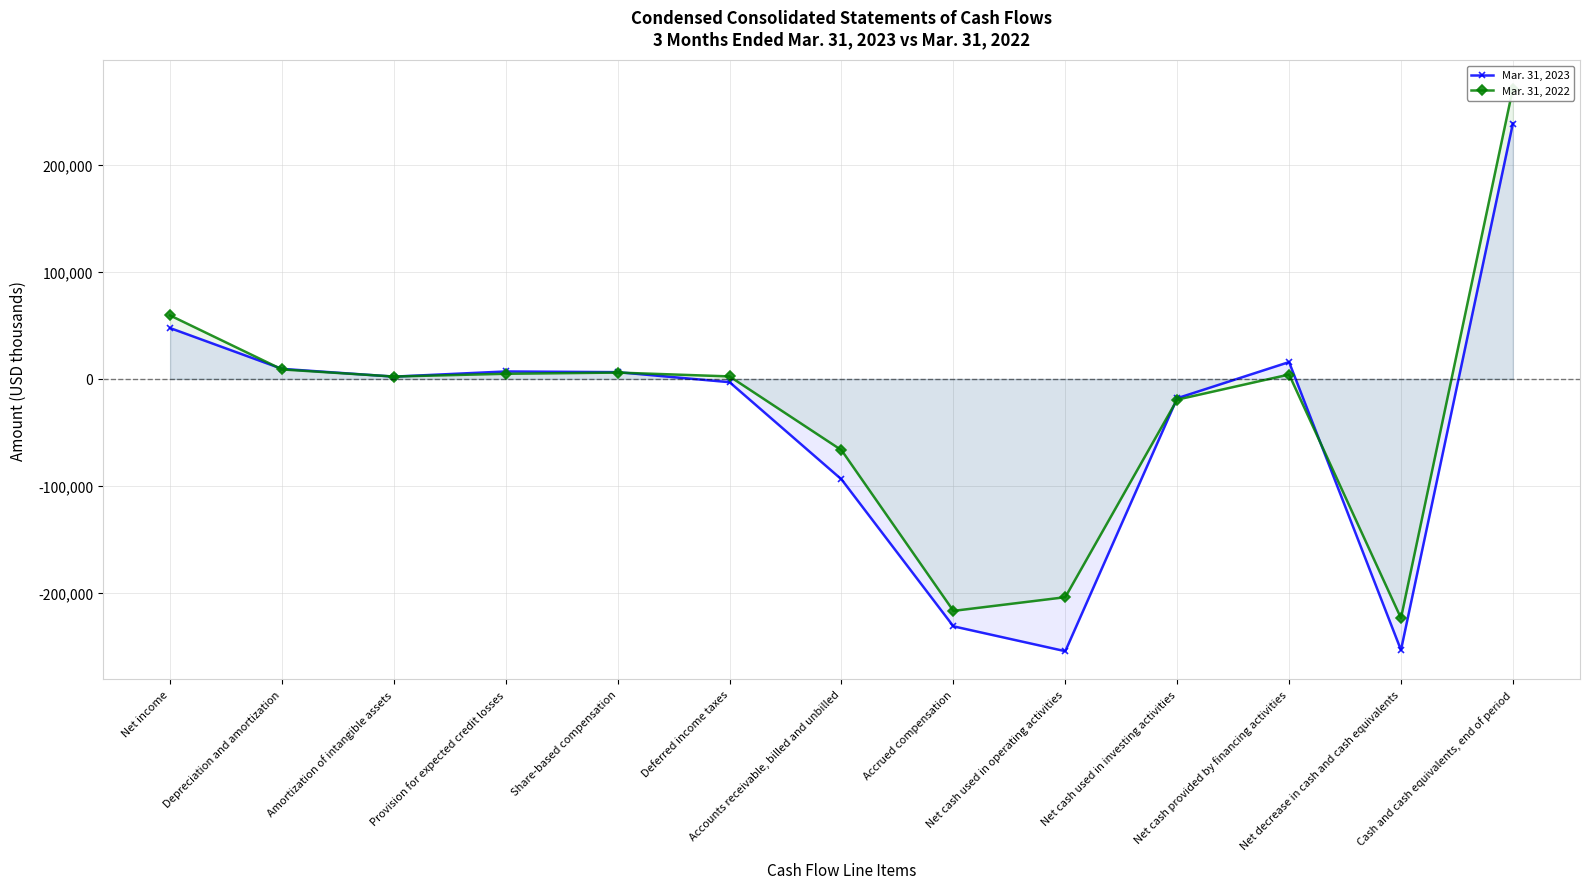

Read the Mar. 31, 2023 value at Share-based compensation, to the nearest 10.

6360